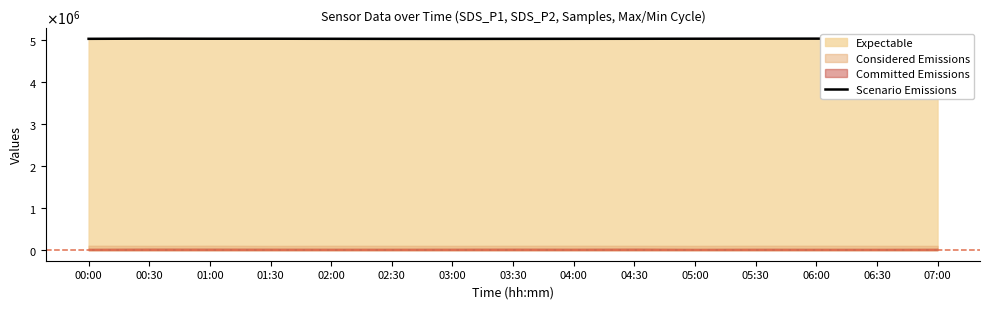

Rank the categories by value from highest to lowest.

06:00, 06:30, 00:30, 05:30, 07:00, 05:00, 01:30, 01:00, 04:30, 02:00, 04:00, 00:00, 03:30, 02:30, 03:00